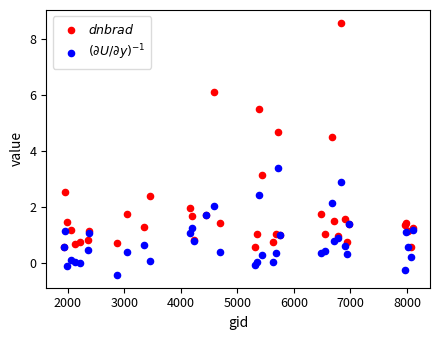

What are all the series names shown in the legend?

$dnbrad$, $(\partial U/\partial y)^{-1}$